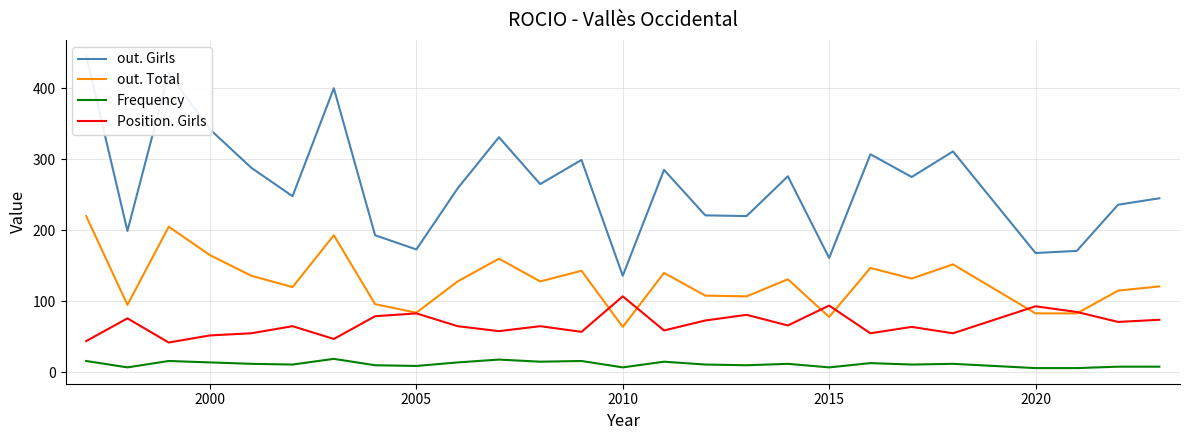

True or false: Frequency and out. Total cross at least once.

False